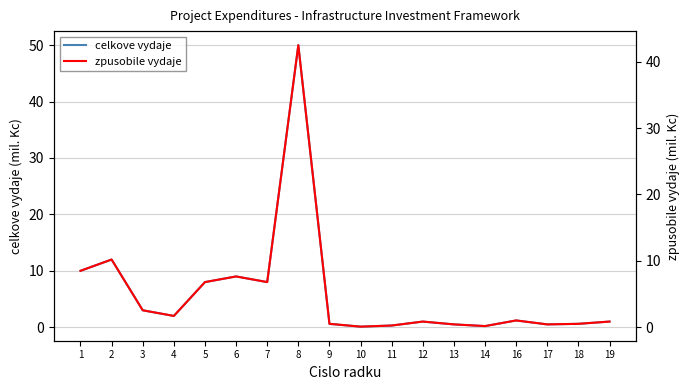

Which has a higher value, 8 or 16?

8